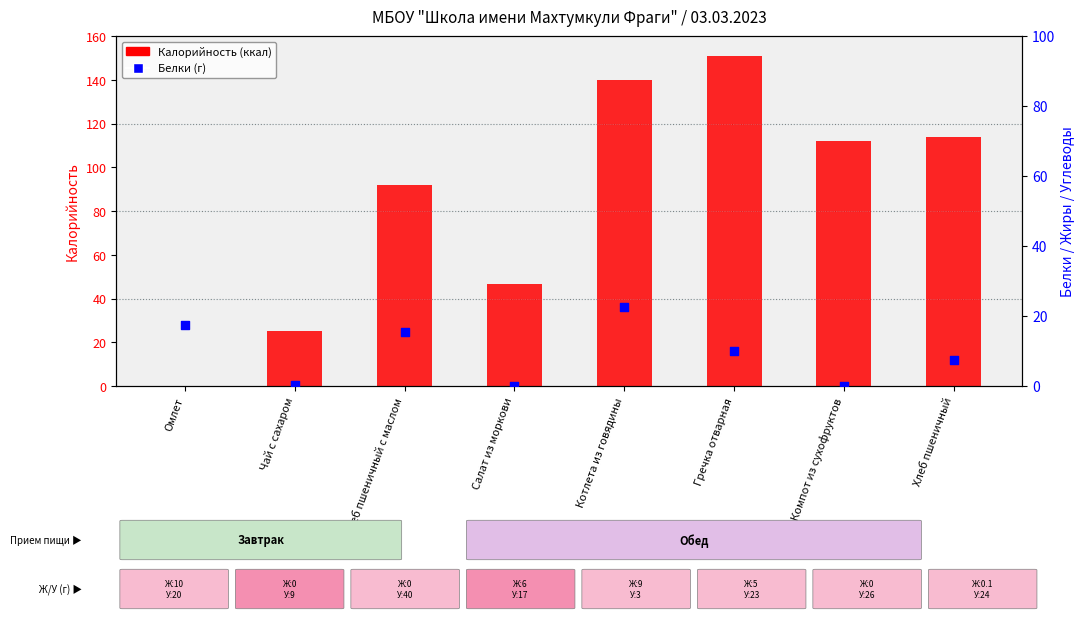

At which category is the sum across all series the highest?

Котлета из говядины